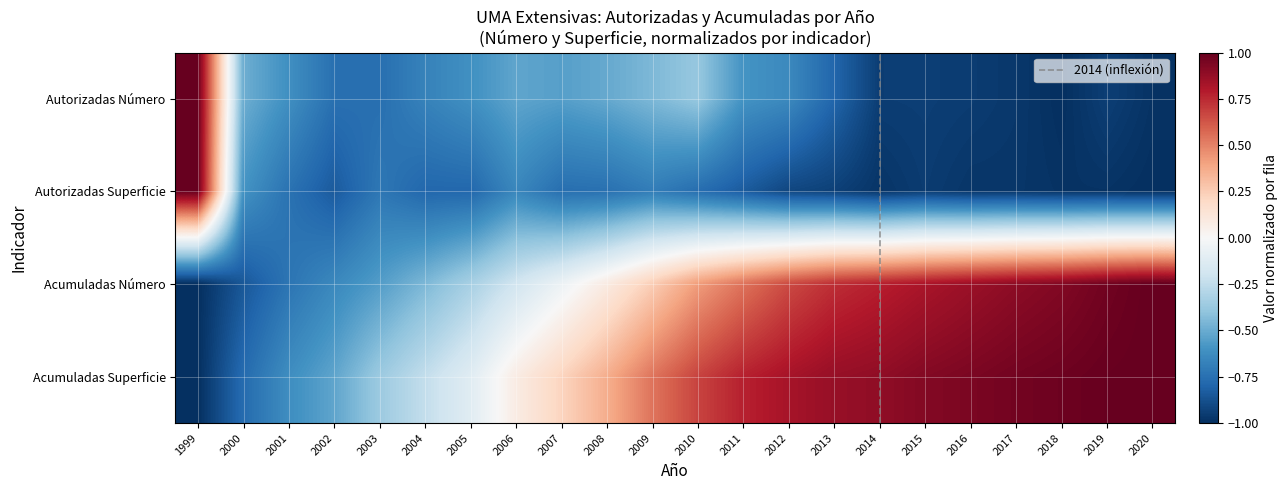

What is the difference between the second highest and second lowest values in the Acumuladas Superficie series?

1.8